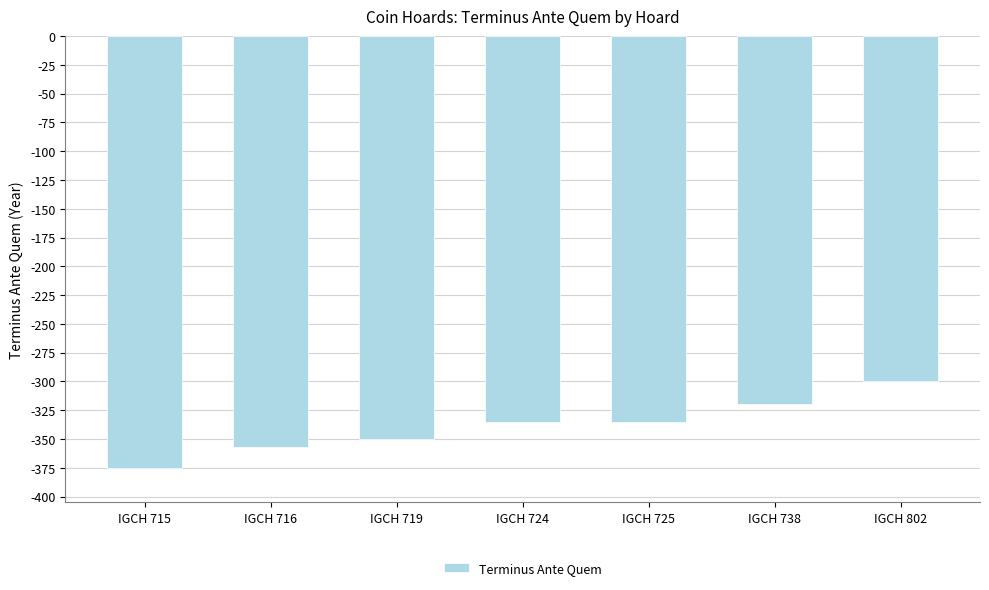

Are the bars horizontal?

No